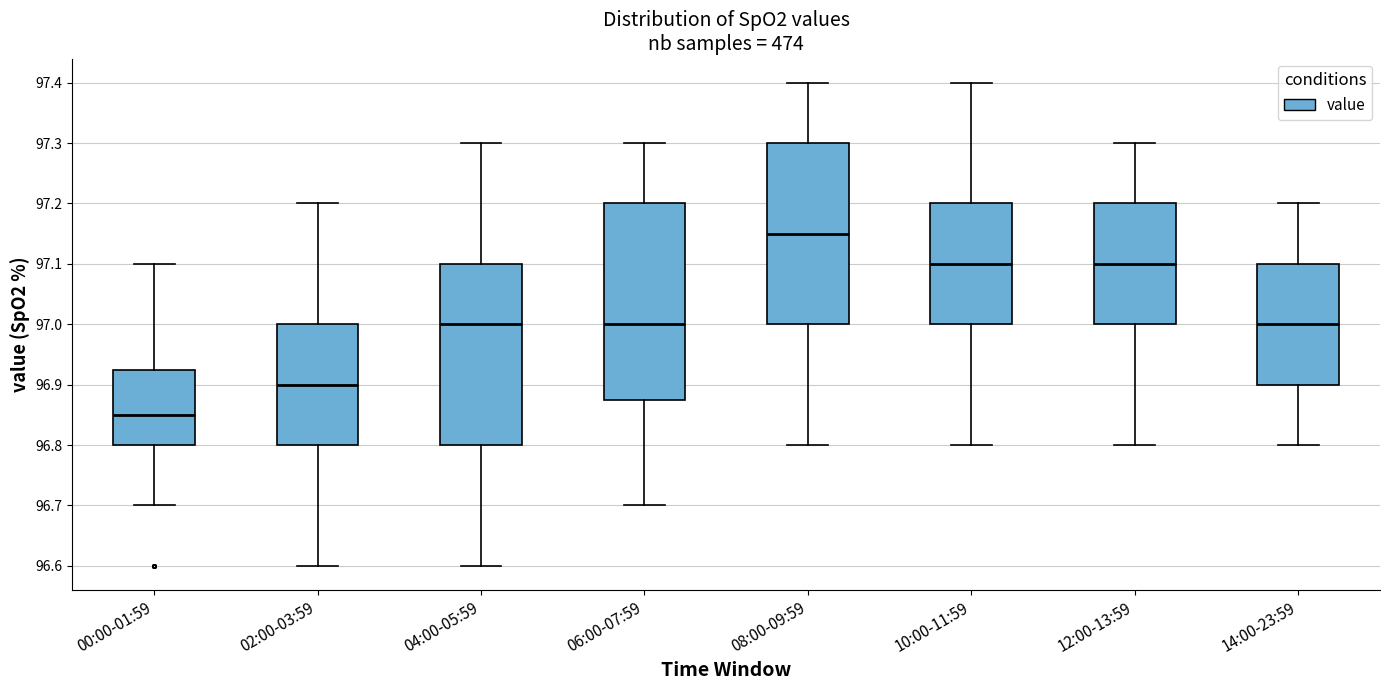

Where does the lower whisker of the box for 10:00-11:59 end on the y-axis? The values are not printed on the chart, so give them approximately, as read against the axis.

96.80